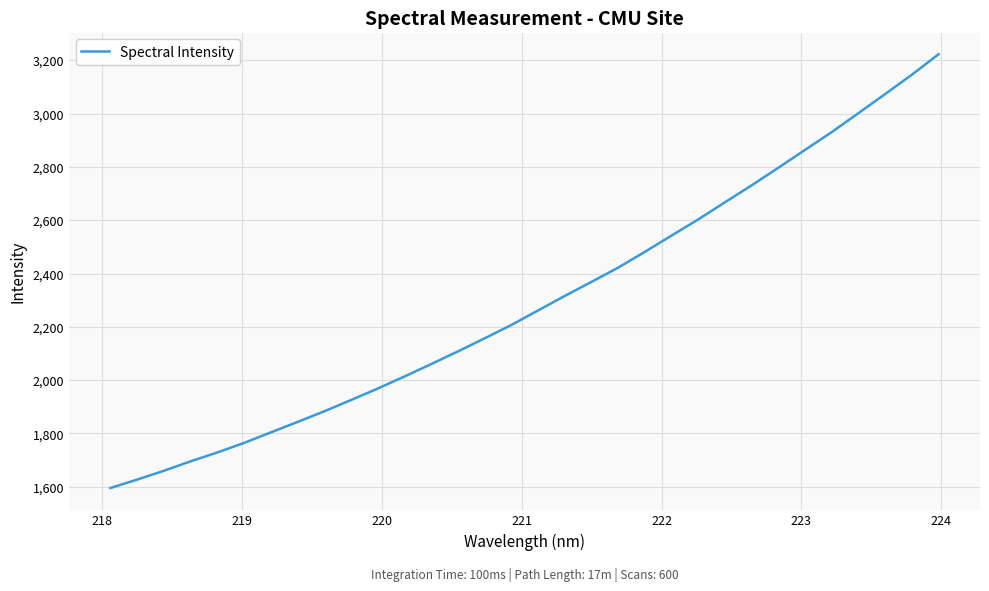

What is the maximum value shown in the chart?

3222.9